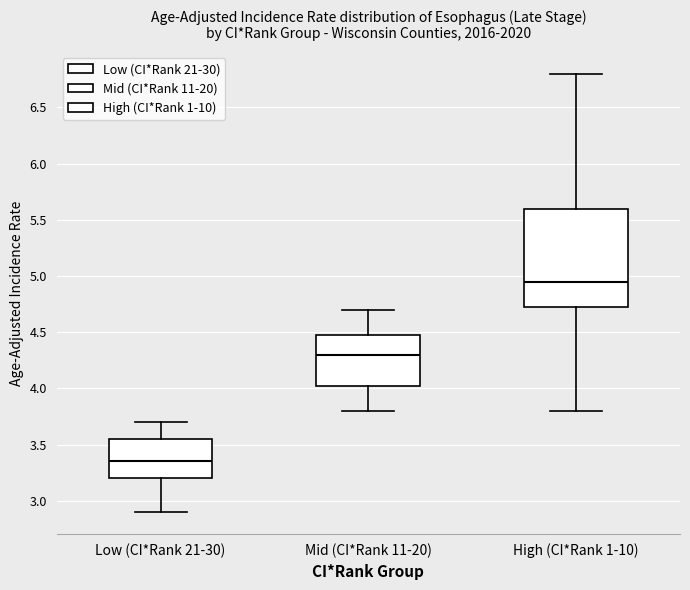

Reading left to right, transcribe this box plot: for each box, give where its median line is, the range the box spans, and where its two whiskers end, as read against the y-axis. The values are not printed on the chart, so give them approximately, as read against the axis.

Low (CI*Rank 21-30): median 3.35, box 3.20 to 3.55, whiskers 2.90 to 3.70
Mid (CI*Rank 11-20): median 4.30, box 4.05 to 4.50, whiskers 3.80 to 4.70
High (CI*Rank 1-10): median 4.95, box 4.75 to 5.60, whiskers 3.80 to 6.80